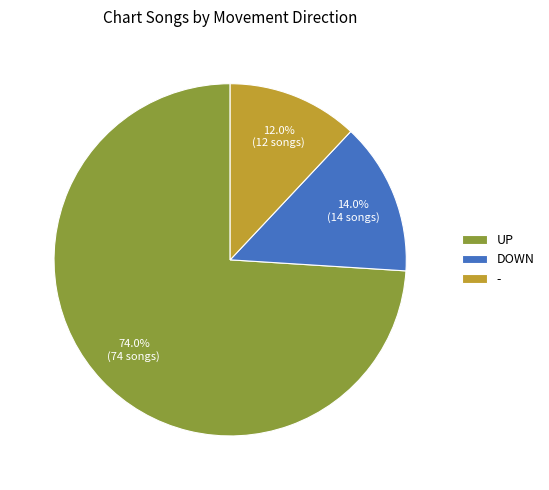

Approximately how many times larger is the value at UP compared to DOWN?

5.3